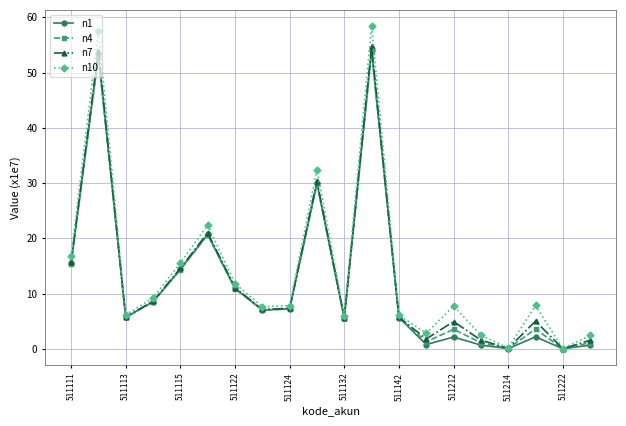

What is the value of the n10 point at the 2nd from the left?

57.6